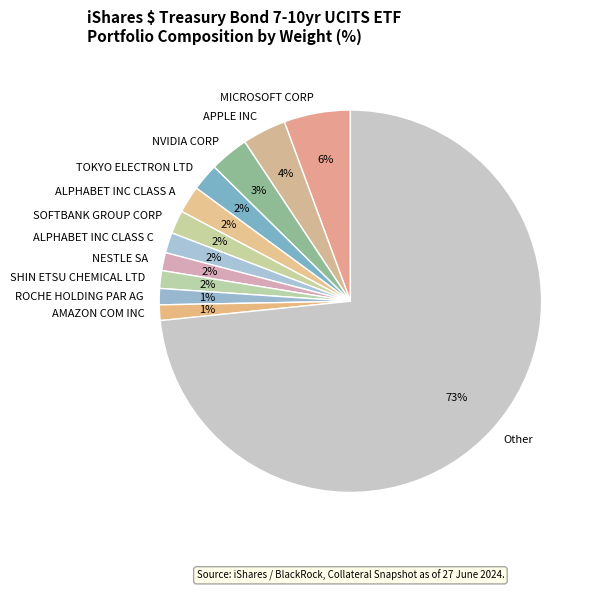

What is the largest slice in the pie chart?

Other